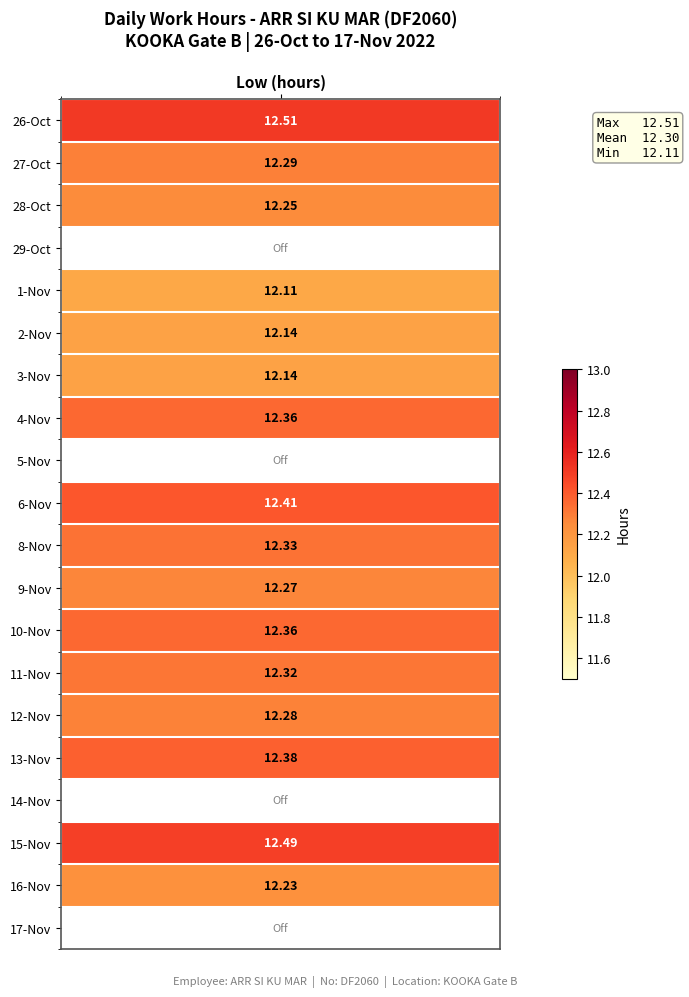

At how many categories does at least one series exceed 4?

1